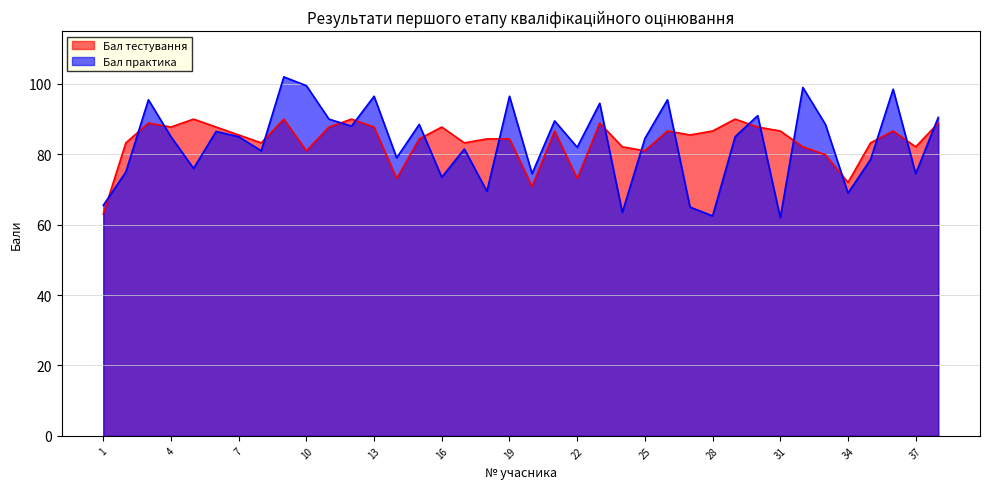

How many intersections are there between Бал практика and Бал тестування?

18